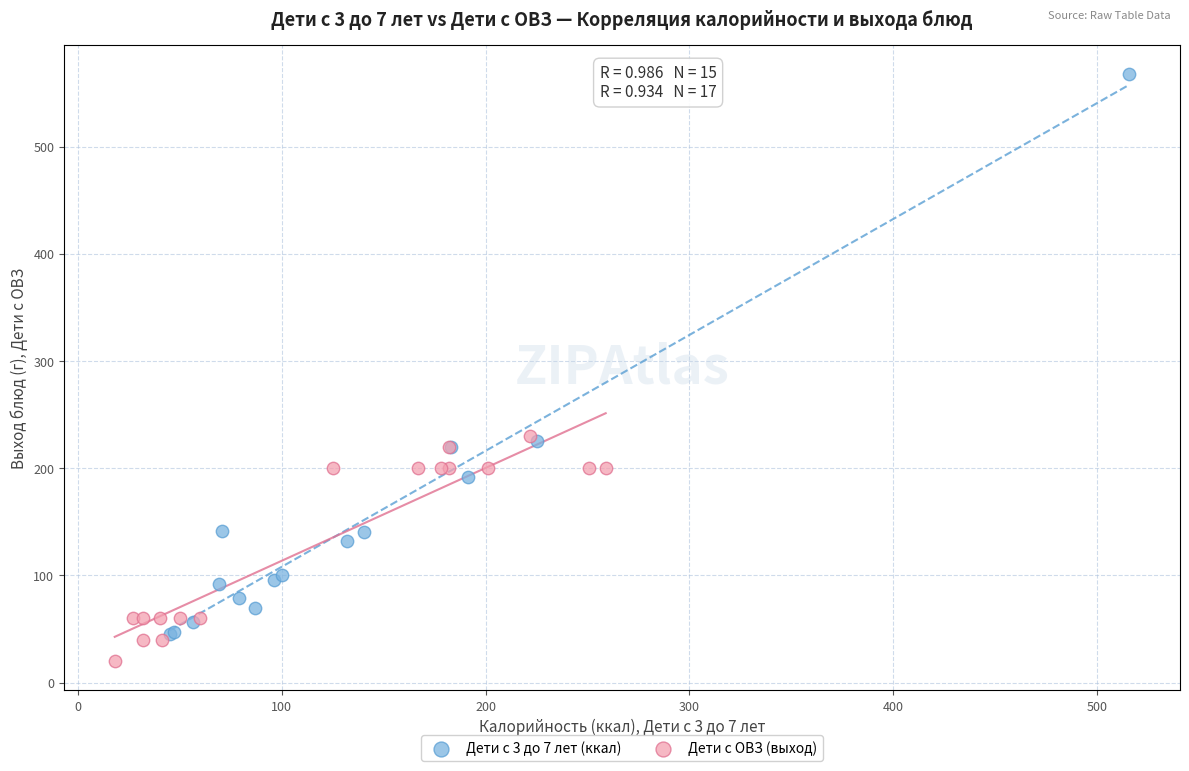

Which series contains the lowest Y value?

Дети с ОВЗ (выход)